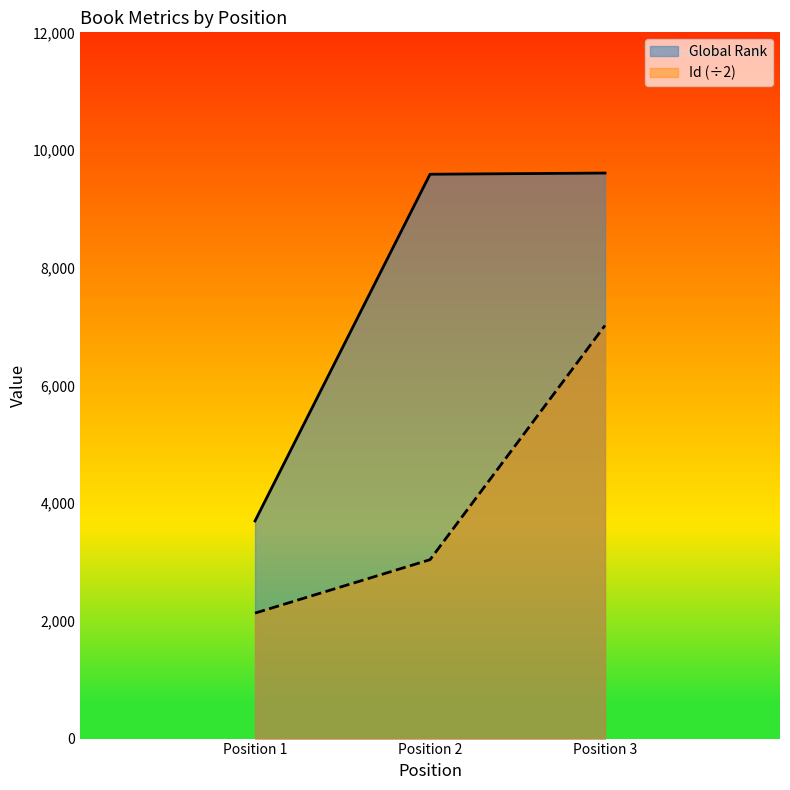

How many lines are shown in the chart?

2